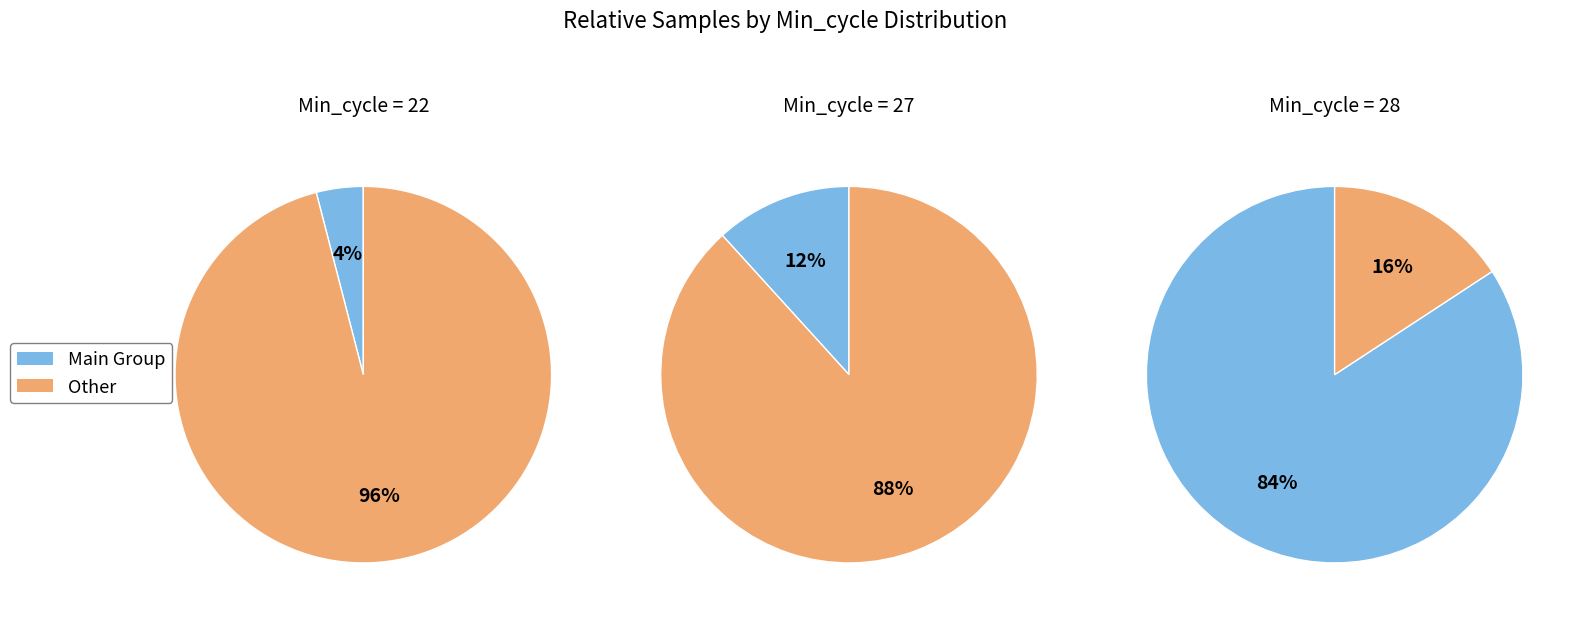

Is the sum of 0 and 20 greater than half?

No